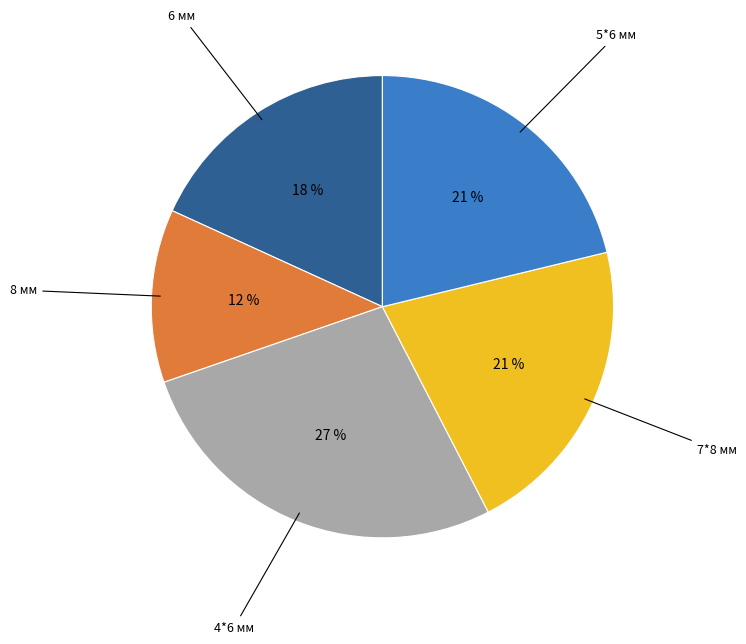

To the nearest percent, what is the difference between the largest and smallest slice percentages?

15%